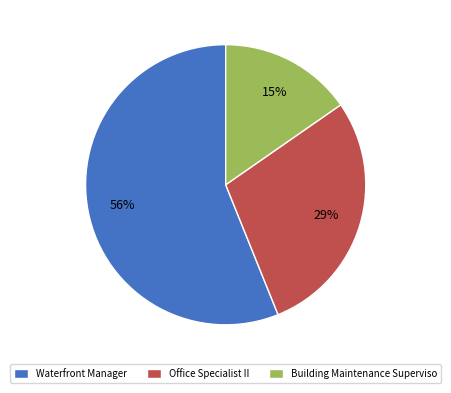

Approximately how many times larger is the value at Office Specialist II compared to Waterfront Manager?

0.5